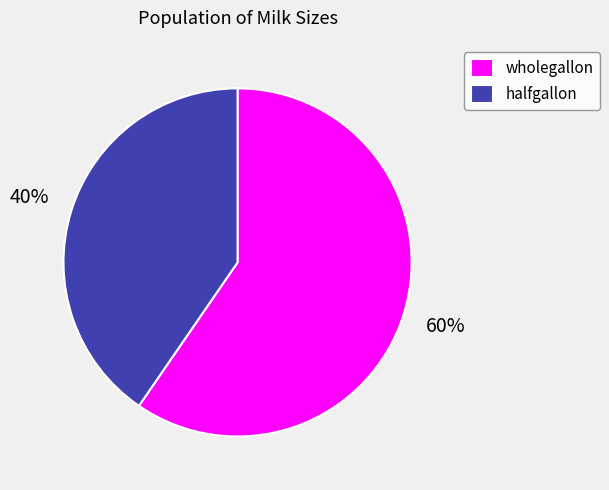

What percentage is the halfgallon slice, to the nearest percent?

40%